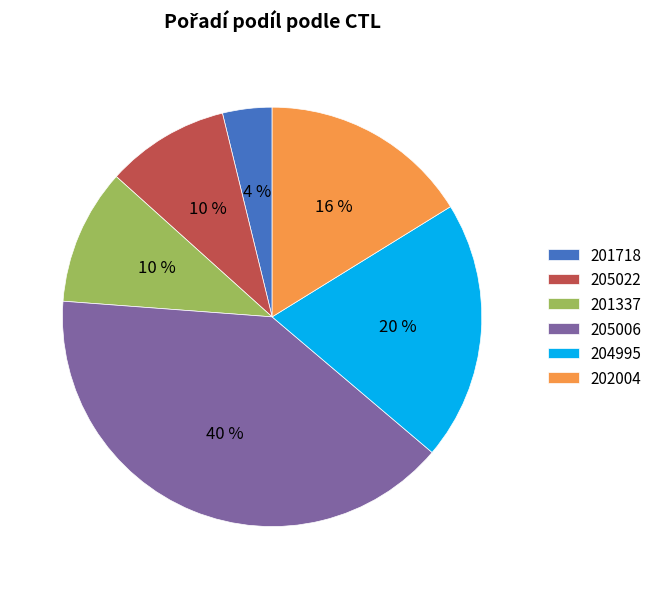

To the nearest percent, what is the average slice percentage?

17%